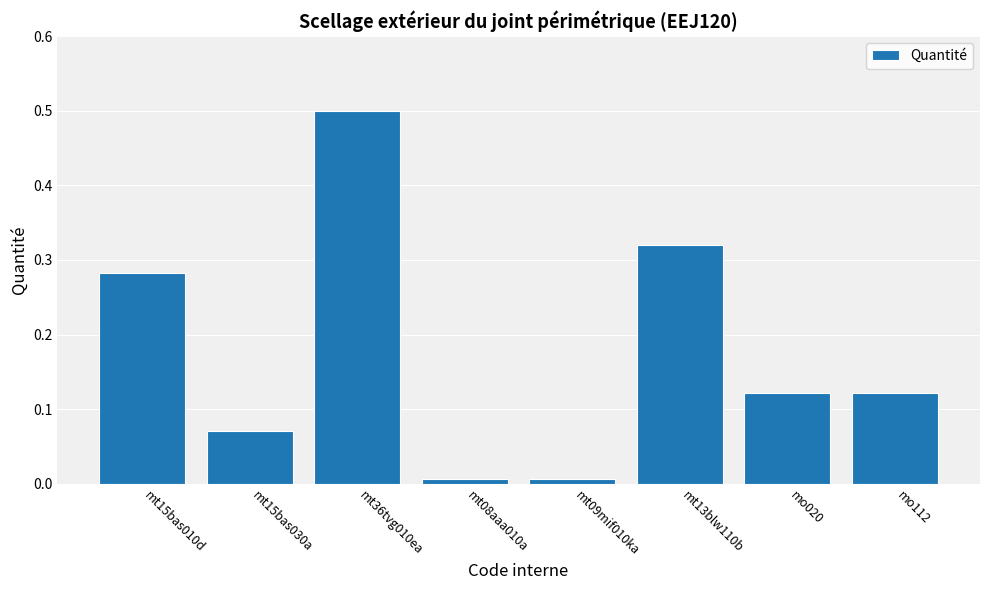

Count the number of categories in the chart.

8